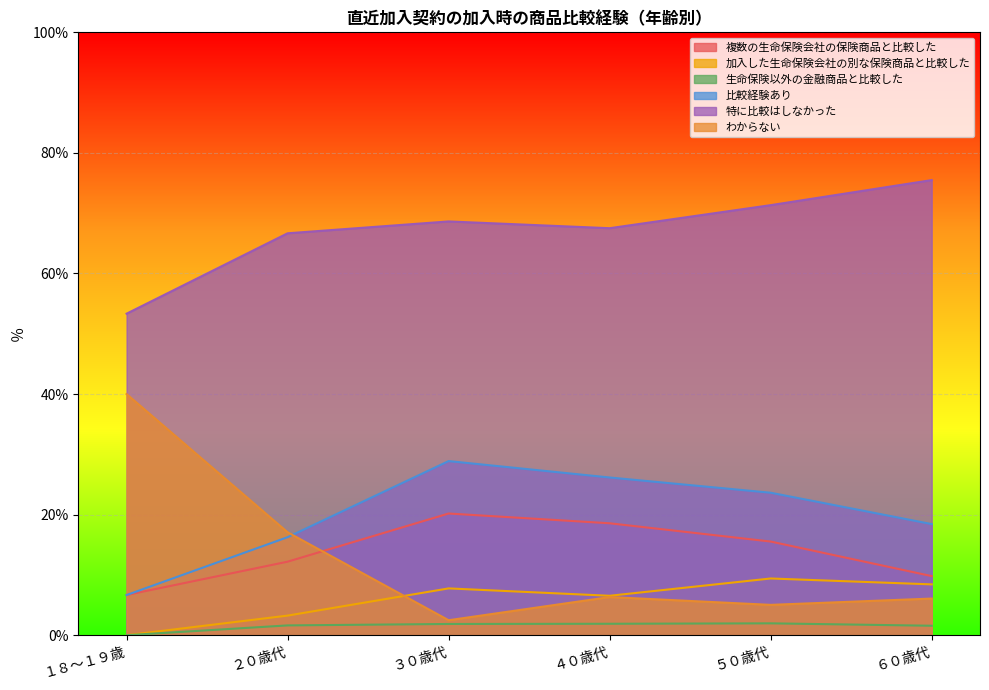

What is the label of the 2nd point from the right?

５０歳代